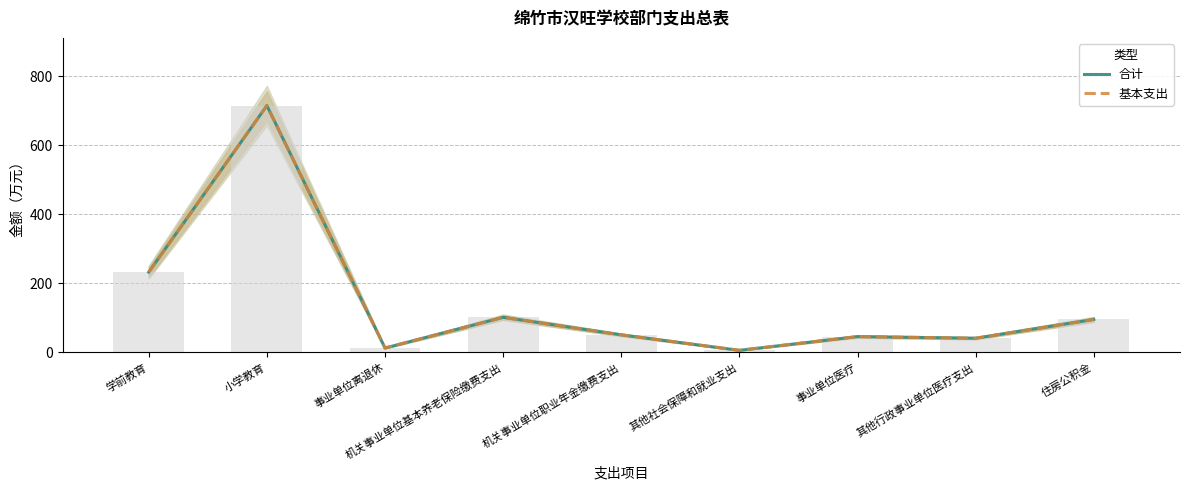

Reading left to right, transcribe all the data shown in this chart.

合计: 学前教育=232.7	小学教育=715.6	事业单位离退休=12.5	机关事业单位基本养老保险缴费支出=101.6	机关事业单位职业年金缴费支出=50.8	其他社会保障和就业支出=5.8	事业单位医疗=45.7	其他行政事业单位医疗支出=41.0	住房公积金=95.5
基本支出: 学前教育=232.7	小学教育=715.6	事业单位离退休=12.5	机关事业单位基本养老保险缴费支出=101.6	机关事业单位职业年金缴费支出=50.8	其他社会保障和就业支出=5.8	事业单位医疗=45.7	其他行政事业单位医疗支出=41.0	住房公积金=95.5